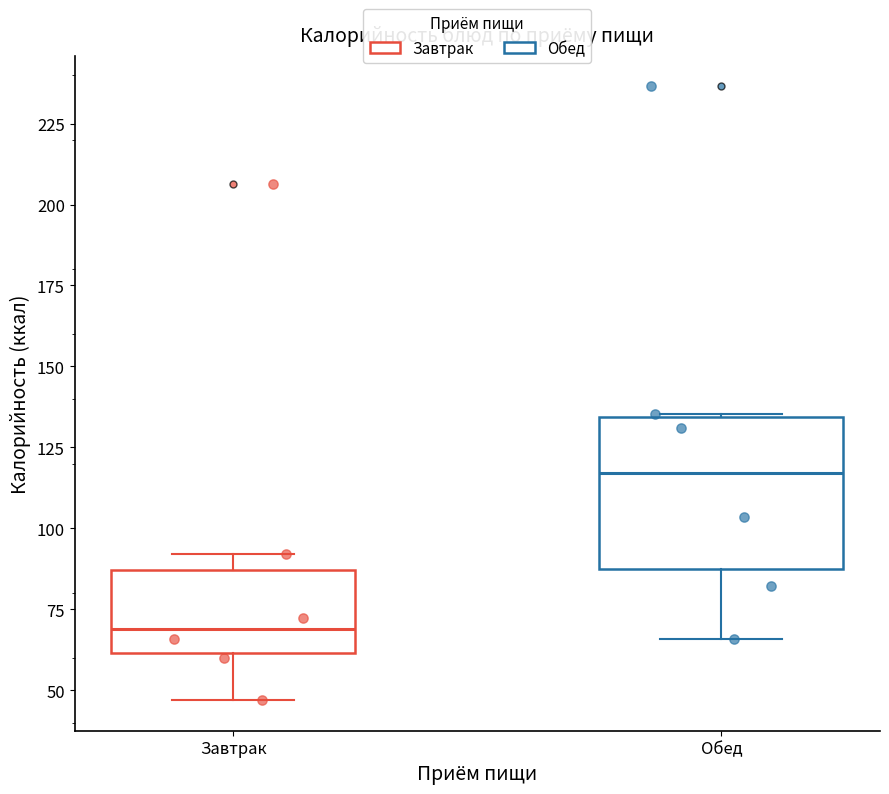

Where does the lower whisker of the box for Обед end on the y-axis? The values are not printed on the chart, so give them approximately, as read against the axis.

65